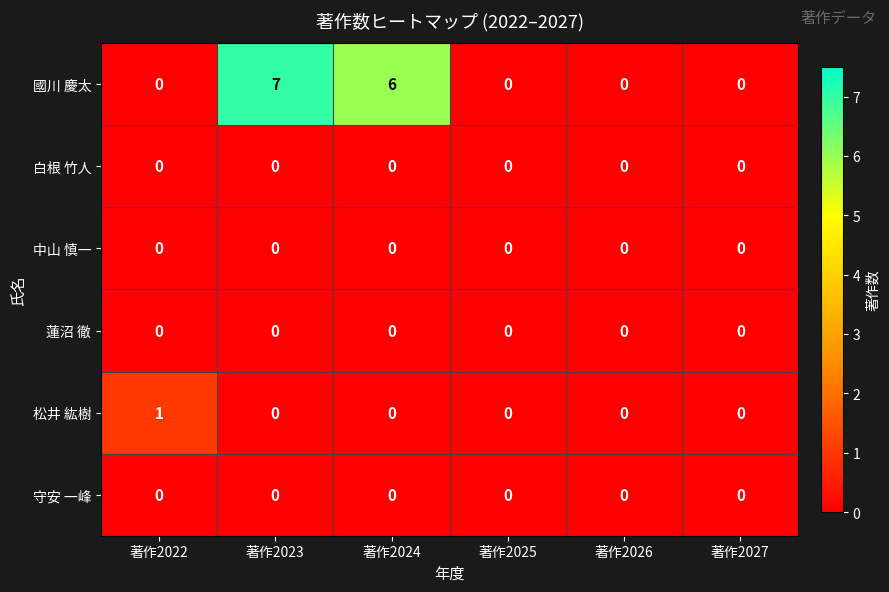

Between 著作2024 and 著作2027, which series saw the biggest shift?

國川 慶太